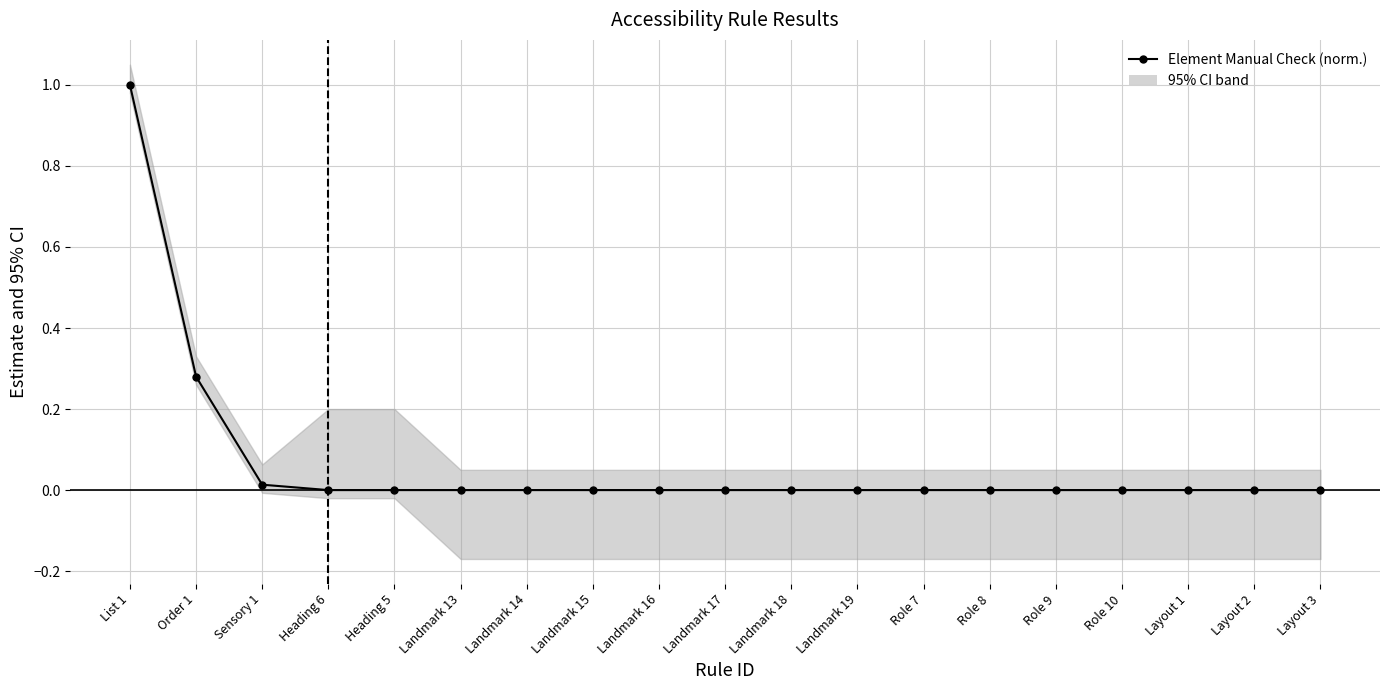

At which label is the value closest to 0?

Heading 6